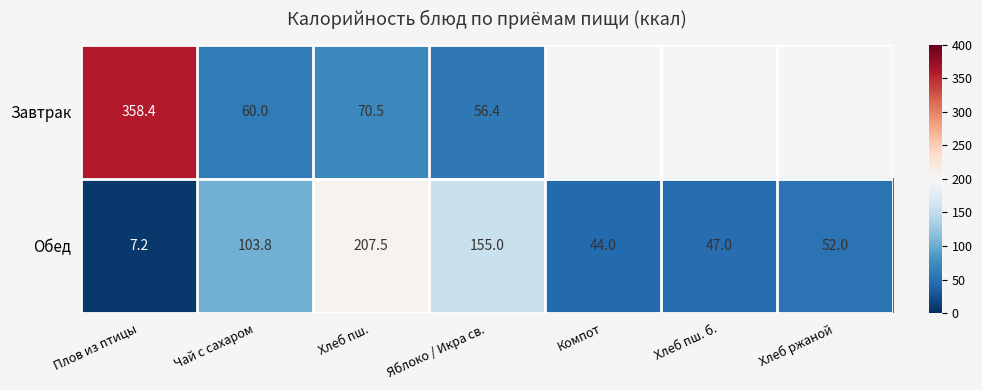

At which category is the sum across all series the highest?

Плов из птицы